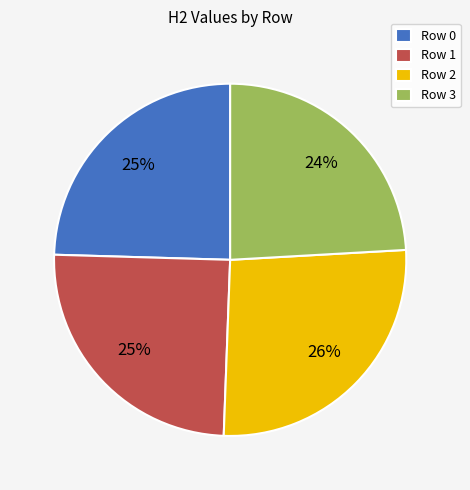

Which slice is the largest?

Row 2